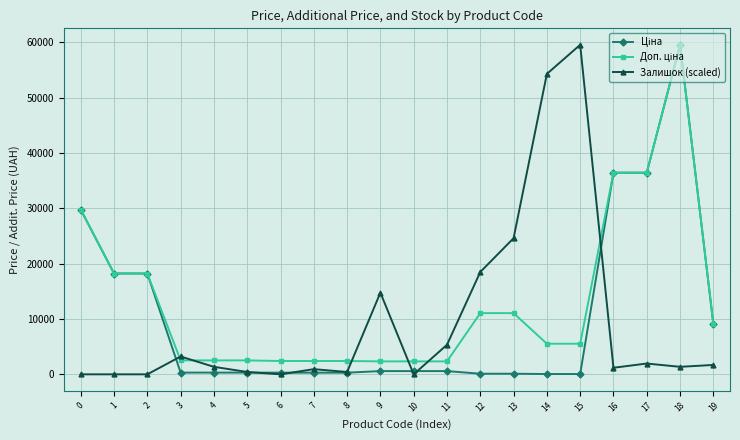

What is the spread (max minus min) of values at 4?

2202.8